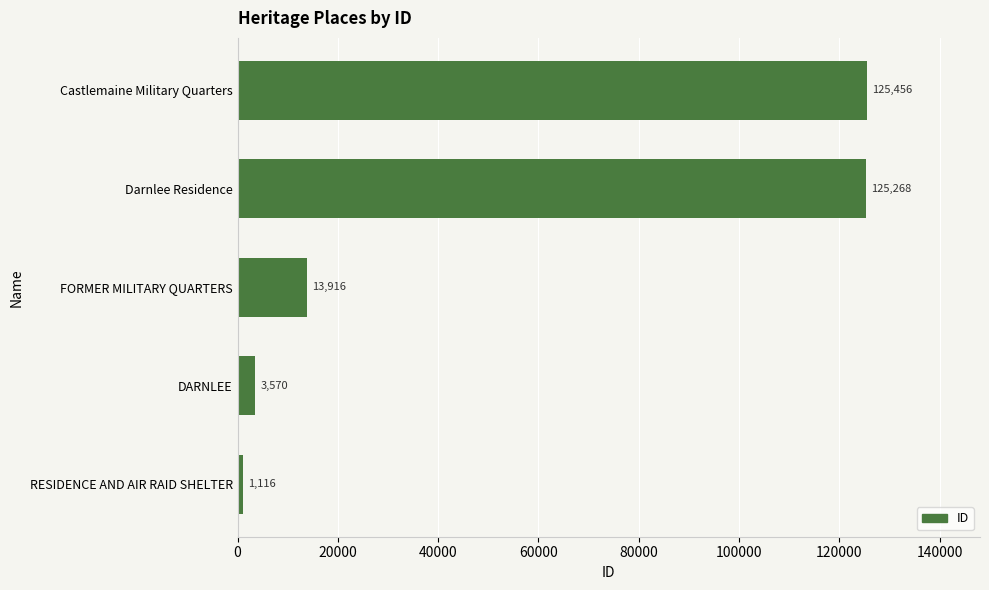

Rank the categories by value from lowest to highest.

RESIDENCE AND AIR RAID SHELTER, DARNLEE, FORMER MILITARY QUARTERS, Darnlee Residence, Castlemaine Military Quarters